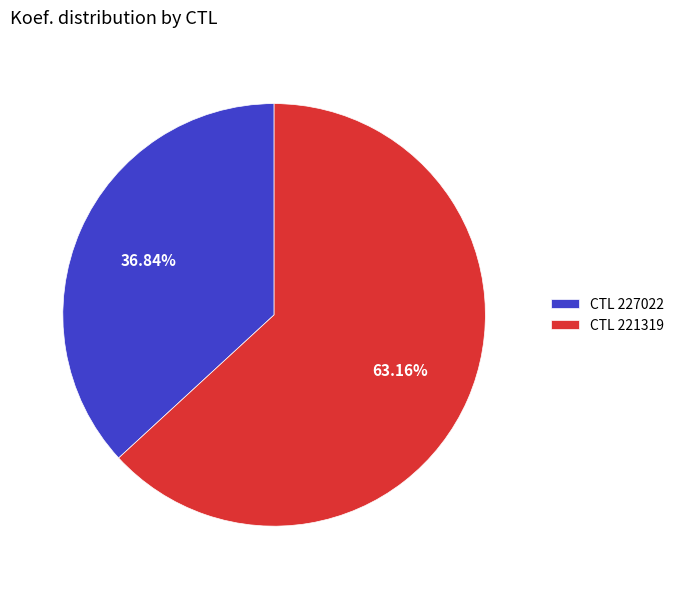

Is CTL 227022 the majority of the pie?

No